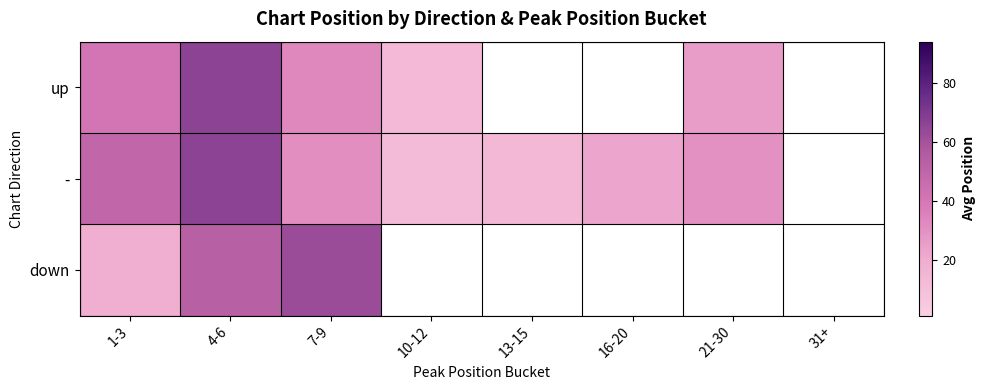

What is the lowest value of the down series?

19.6